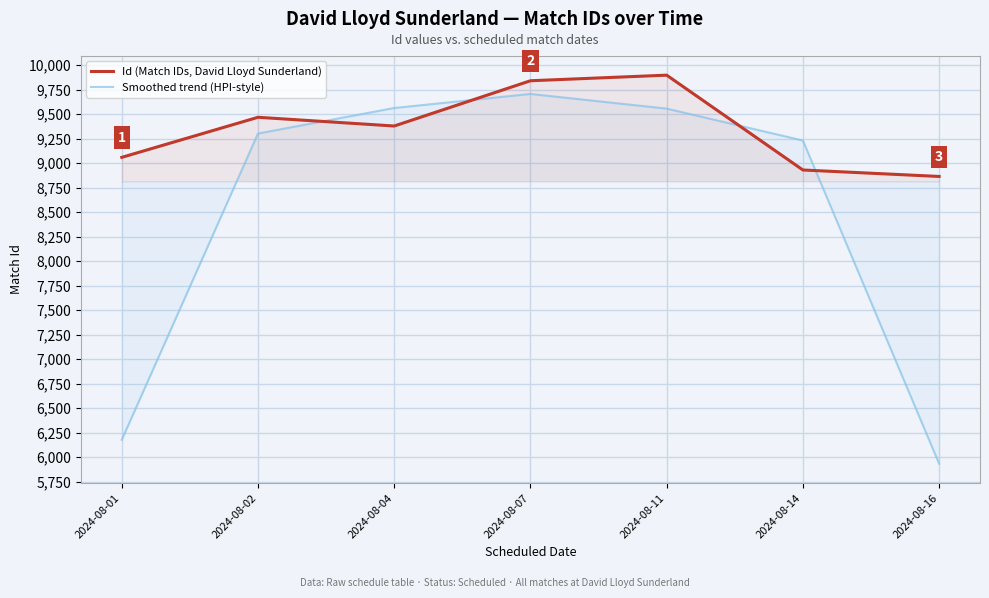

What are all the series names shown in the legend?

Id (Match IDs, David Lloyd Sunderland), Smoothed trend (HPI-style)